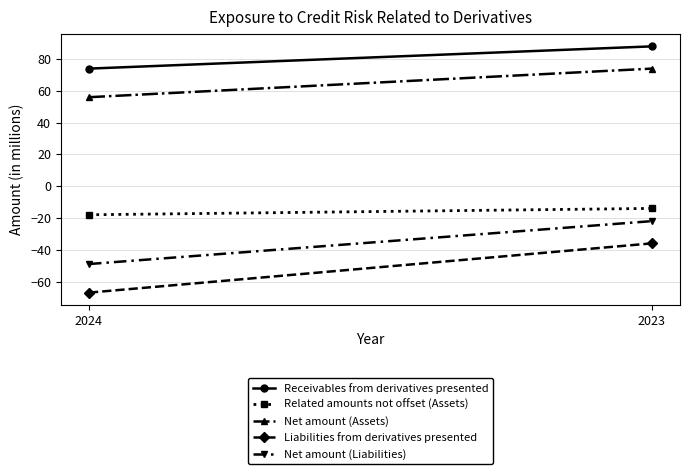

What is the value of the Net amount (Assets) point at the 2nd from the left?

74